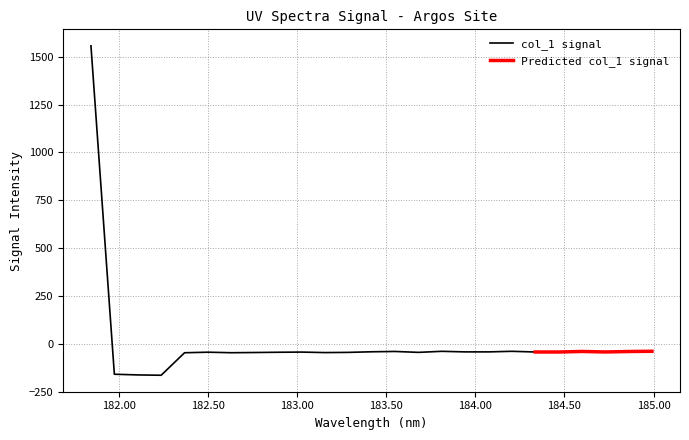

What is the label of the 16th point from the right?

183.0238743082